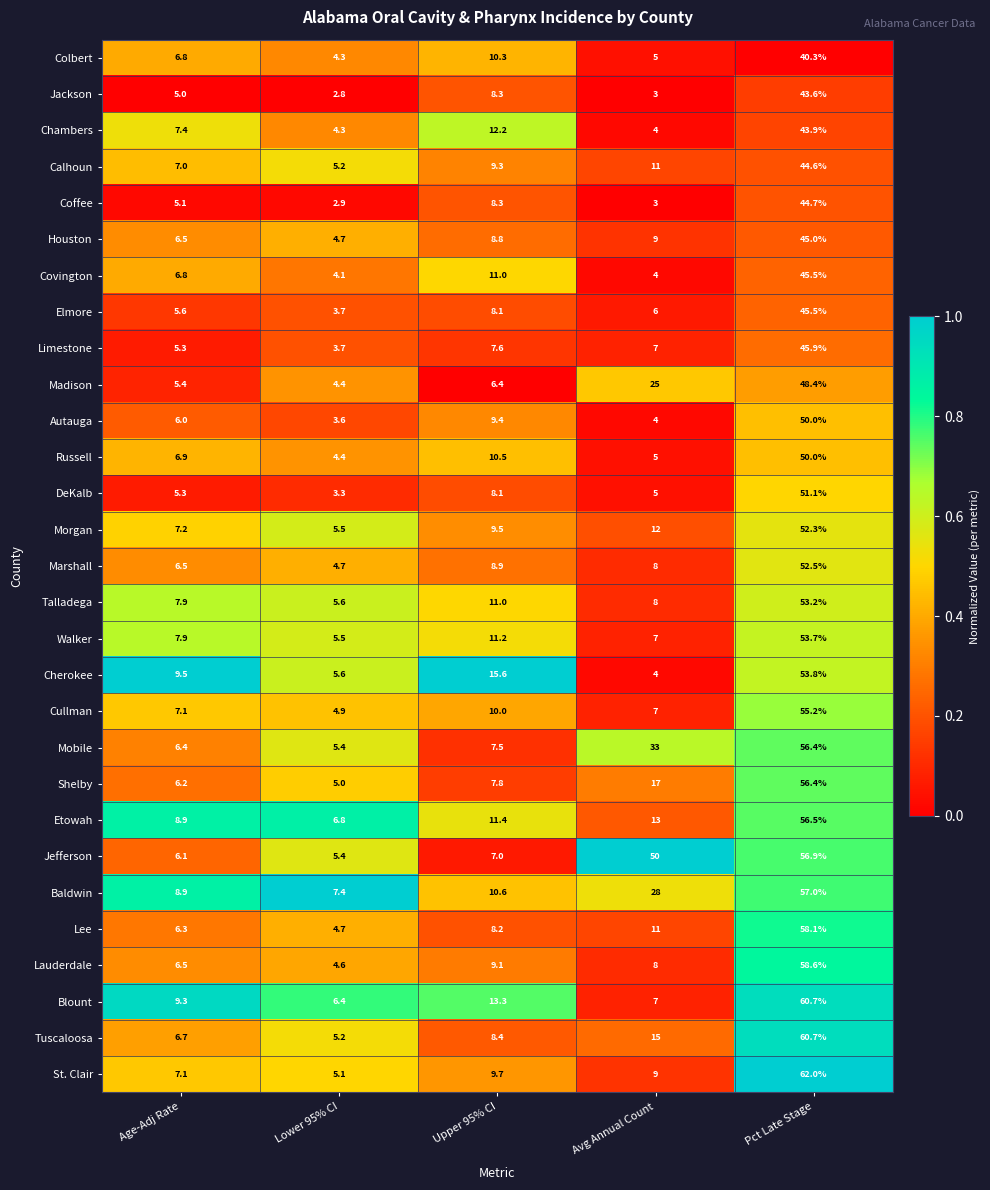

What is the smallest value displayed?

2.8